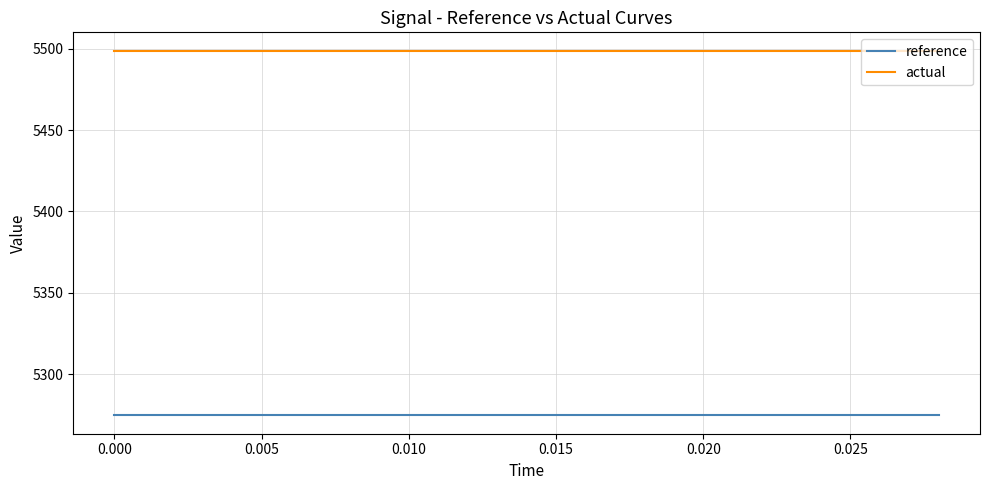

Rank the series by their maximum value, from highest to lowest.

actual, reference